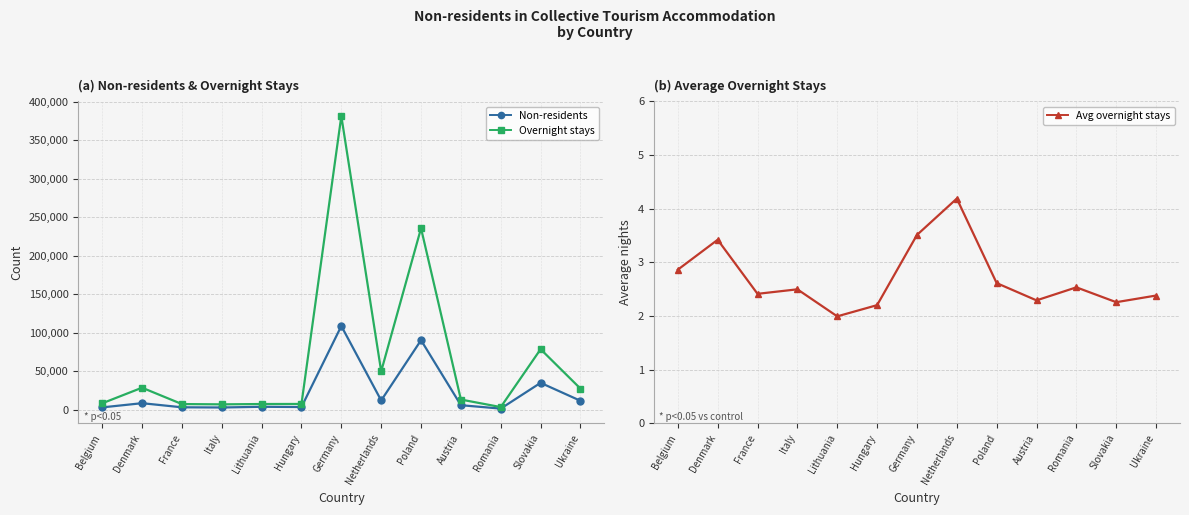

What position from the left is Poland?

9